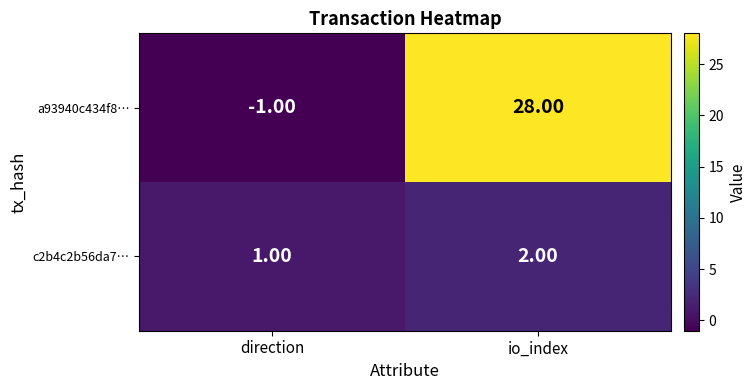

At which category does the chart reach its minimum across all series?

direction